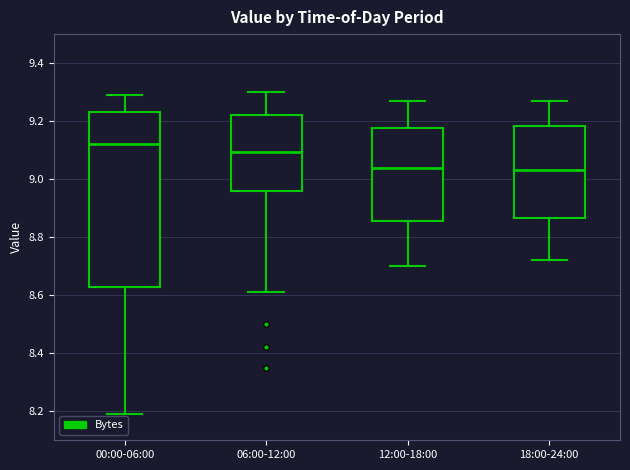

Comparing the boxes themselves (not the whiskers), which one is the tallest?

00:00-06:00